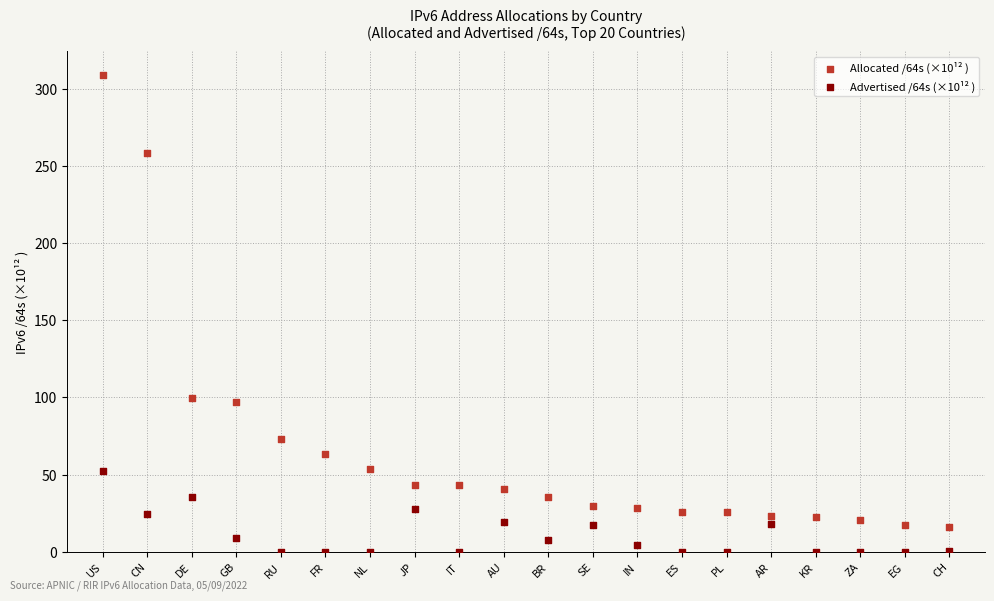

Which series has the largest Y range (max minus min)?

Allocated /64s (×10¹² )